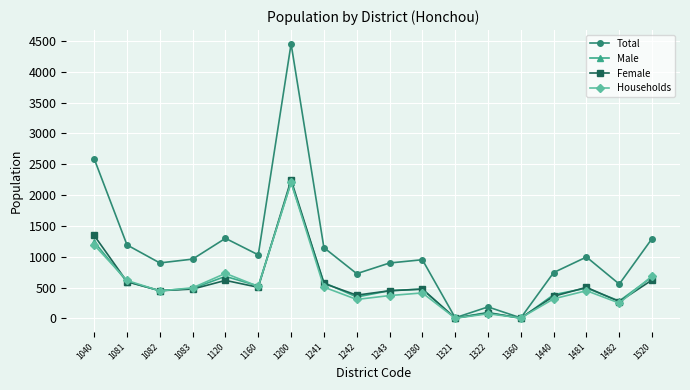

Is it true that Female equals 270 at 1082?

False